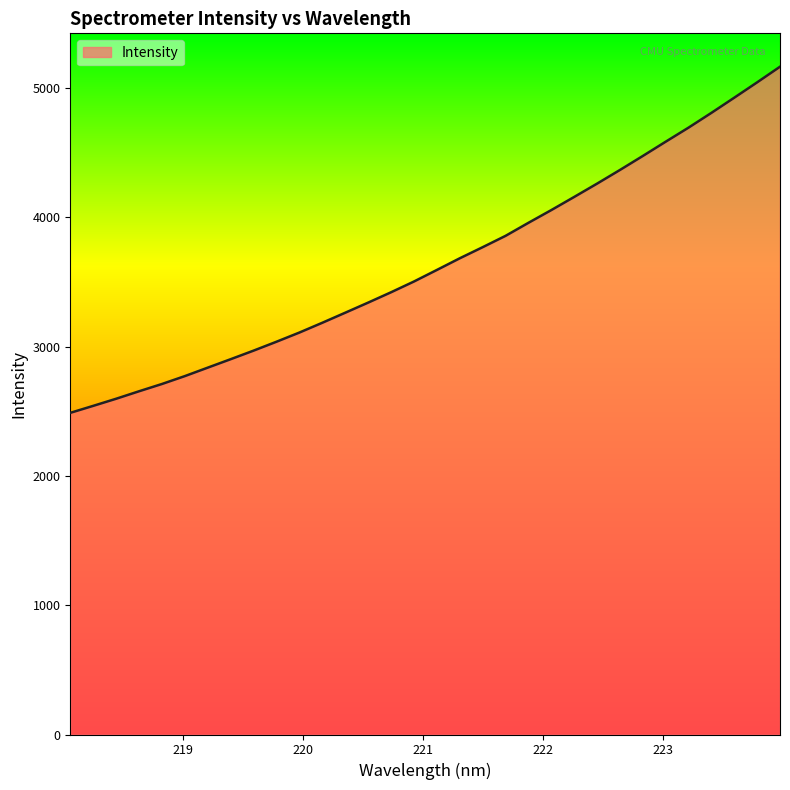

What is the difference between the maximum and minimum values?

2677.4